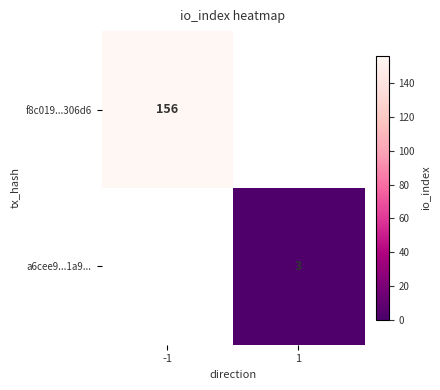

The f8c019...306d6 series shows 156 at -1. True or false?

True